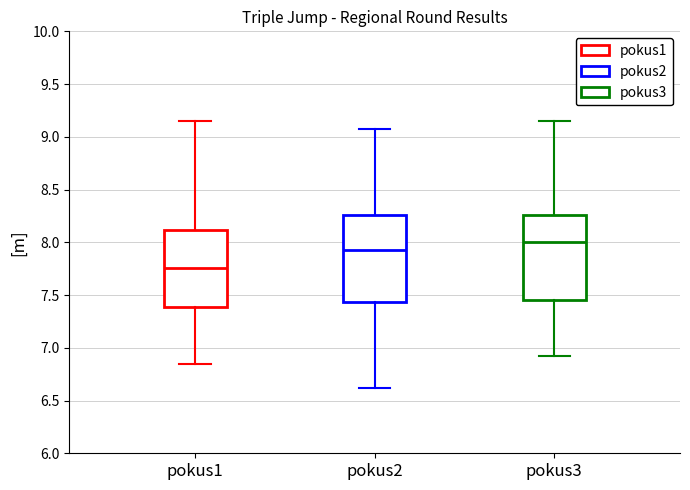

Reading left to right, transcribe this box plot: for each box, give where its median line is, the range the box spans, and where its two whiskers end, as read against the y-axis. The values are not printed on the chart, so give them approximately, as read against the axis.

pokus1: median 7.75, box 7.40 to 8.10, whiskers 6.85 to 9.15
pokus2: median 7.95, box 7.45 to 8.25, whiskers 6.60 to 9.05
pokus3: median 8.00, box 7.45 to 8.25, whiskers 6.90 to 9.15